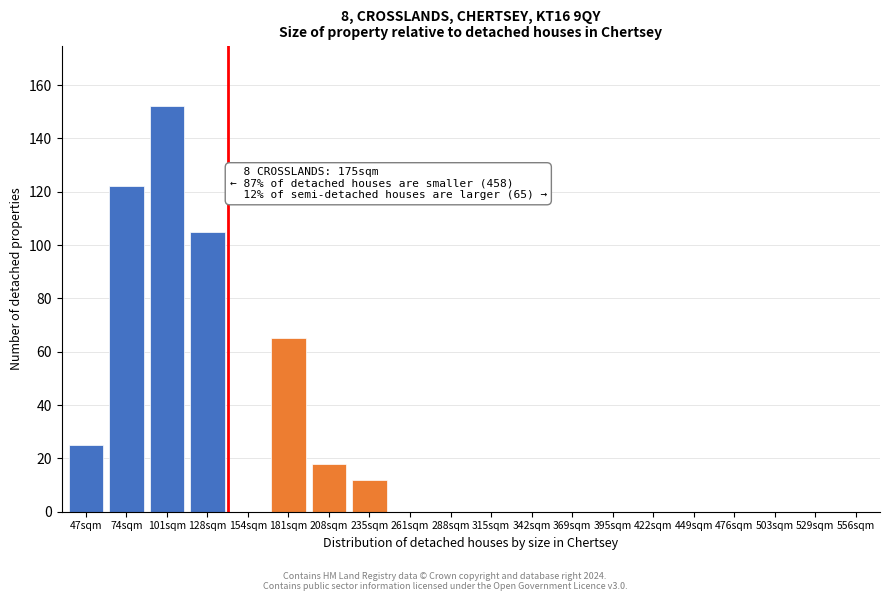

Reading left to right, extract all data points from this chart.

47sqm=25	74sqm=122	101sqm=152	128sqm=105	154sqm=0	181sqm=65	208sqm=18	235sqm=12	261sqm=0	288sqm=0	315sqm=0	342sqm=0	369sqm=0	395sqm=0	422sqm=0	449sqm=0	476sqm=0	503sqm=0	529sqm=0	556sqm=0